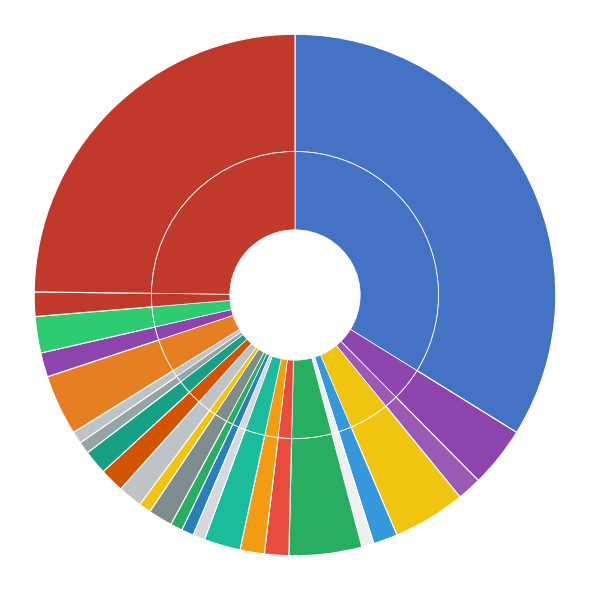

Combined, what portion of the pie is 道路工程技术 and 学习领域2-3?

3.0%